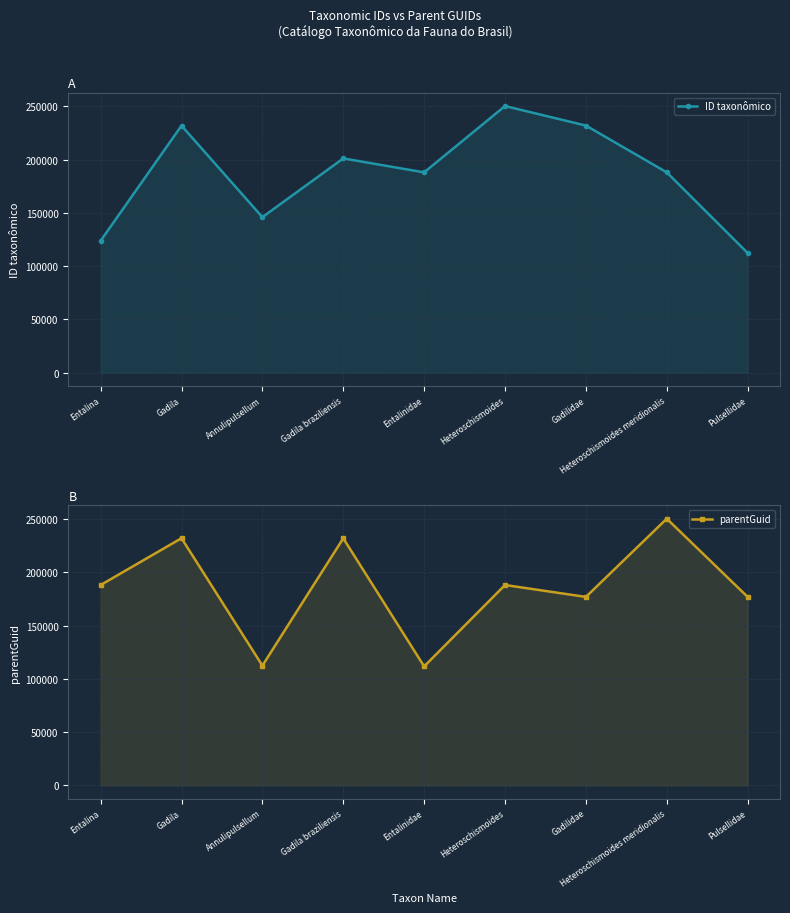

List the series in order of their peak value, lowest first.

ID taxonômico, parentGuid